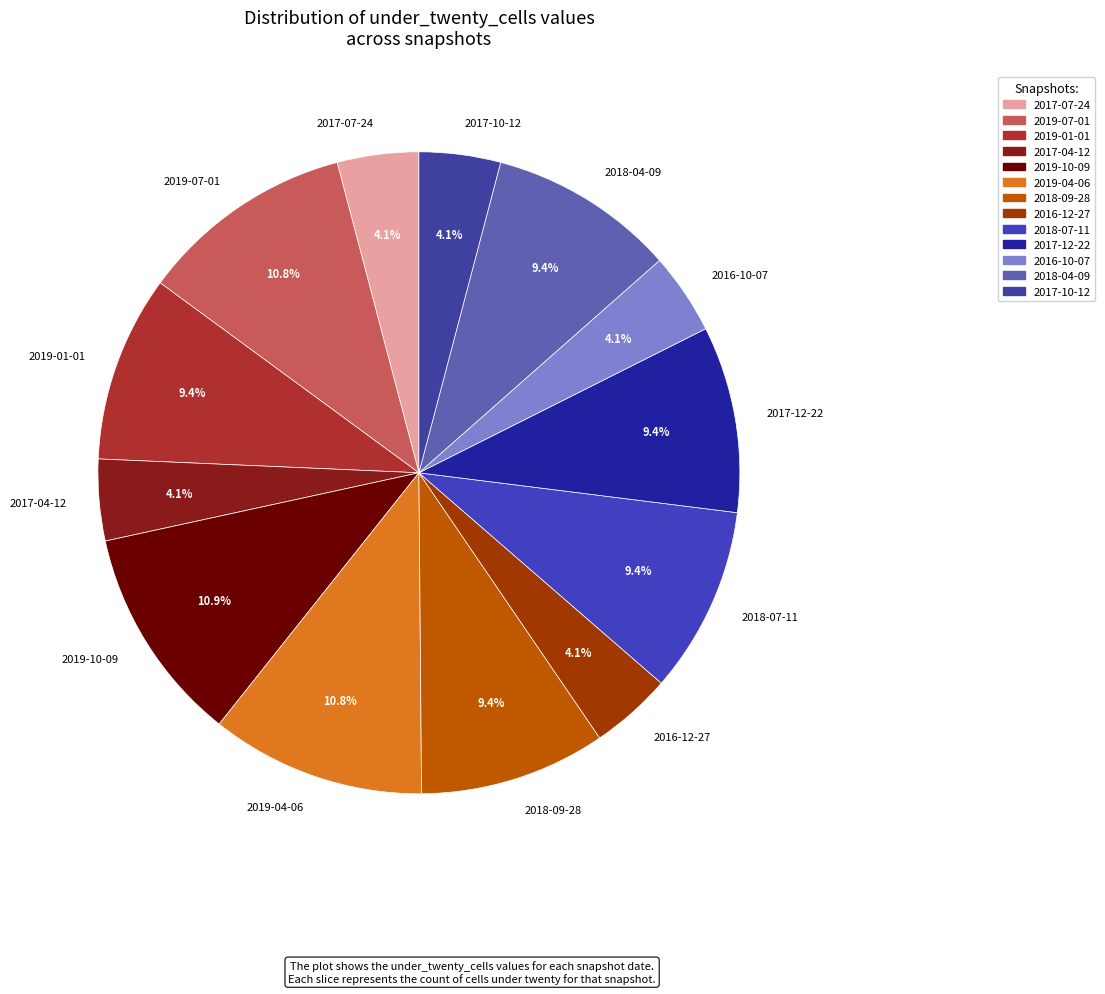

How much of the chart is everything except 2017-04-12?

95.9%